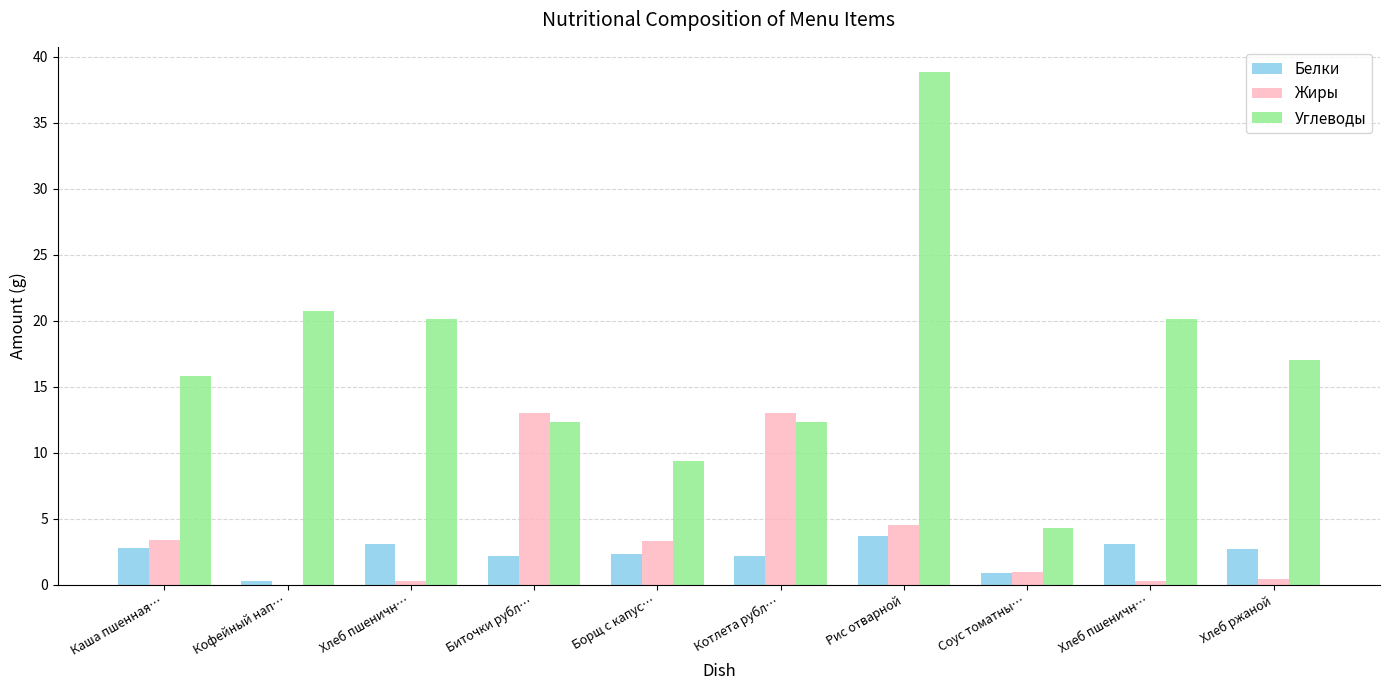

Reading right to left, list all the values displayed in this chart.

Белки: Хлеб ржаной=2.7	Хлеб пшеничн…=3.1	Соус томатны…=0.9	Рис отварной=3.7	Котлета рубл…=2.2	Борщ с капус…=2.3	Биточки рубл…=2.2	Хлеб пшеничн…=3.1	Кофейный нап…=0.3	Каша пшенная…=2.8
Жиры: Хлеб ржаной=0.4	Хлеб пшеничн…=0.3	Соус томатны…=1.0	Рис отварной=4.5	Котлета рубл…=13.0	Борщ с капус…=3.3	Биточки рубл…=13.0	Хлеб пшеничн…=0.3	Кофейный нап…=0.0	Каша пшенная…=3.4
Углеводы: Хлеб ржаной=17.0	Хлеб пшеничн…=20.1	Соус томатны…=4.3	Рис отварной=38.8	Котлета рубл…=12.3	Борщ с капус…=9.4	Биточки рубл…=12.3	Хлеб пшеничн…=20.1	Кофейный нап…=20.7	Каша пшенная…=15.8